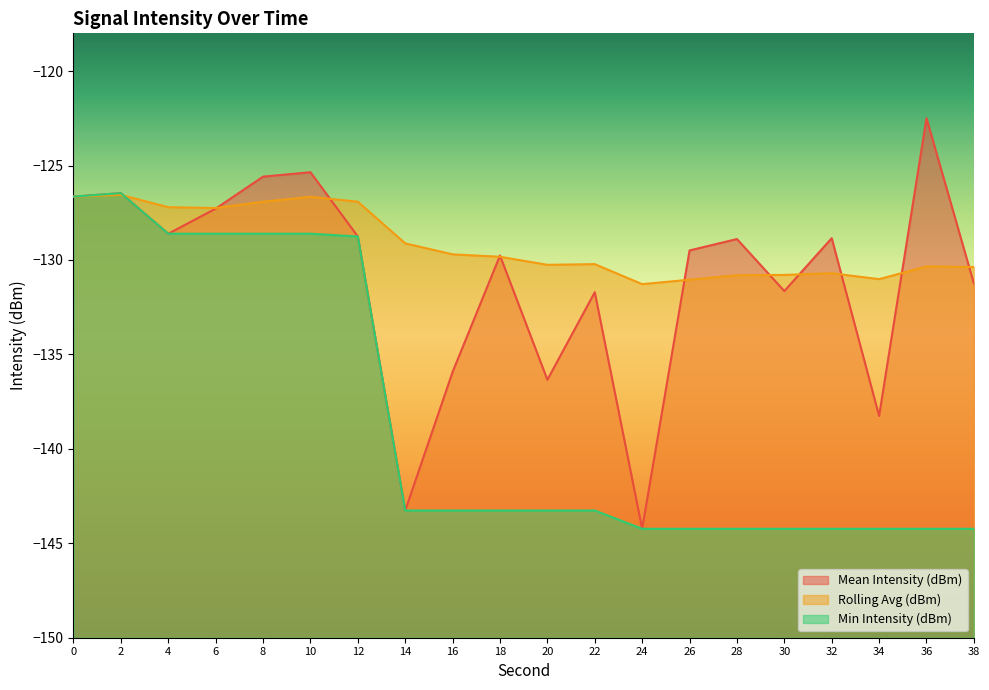

Reading left to right, extract all data points from this chart.

Mean Intensity (dBm): -126.6	-126.5	-128.6	-127.3	-125.6	-125.4	-128.8	-143.3	-135.9	-129.8	-136.3	-131.7	-144.2	-129.5	-128.9	-131.6	-128.8	-138.3	-122.5	-131.2
Rolling Avg (dBm): -126.6	-126.6	-127.2	-127.2	-126.9	-126.7	-126.9	-129.1	-129.7	-129.8	-130.3	-130.2	-131.3	-131.0	-130.8	-130.8	-130.7	-131.0	-130.3	-130.4
Min Intensity (dBm): -126.6	-126.5	-128.6	-128.6	-128.6	-128.6	-128.8	-143.3	-143.3	-143.3	-143.3	-143.3	-144.2	-144.2	-144.2	-144.2	-144.2	-144.2	-144.2	-144.2